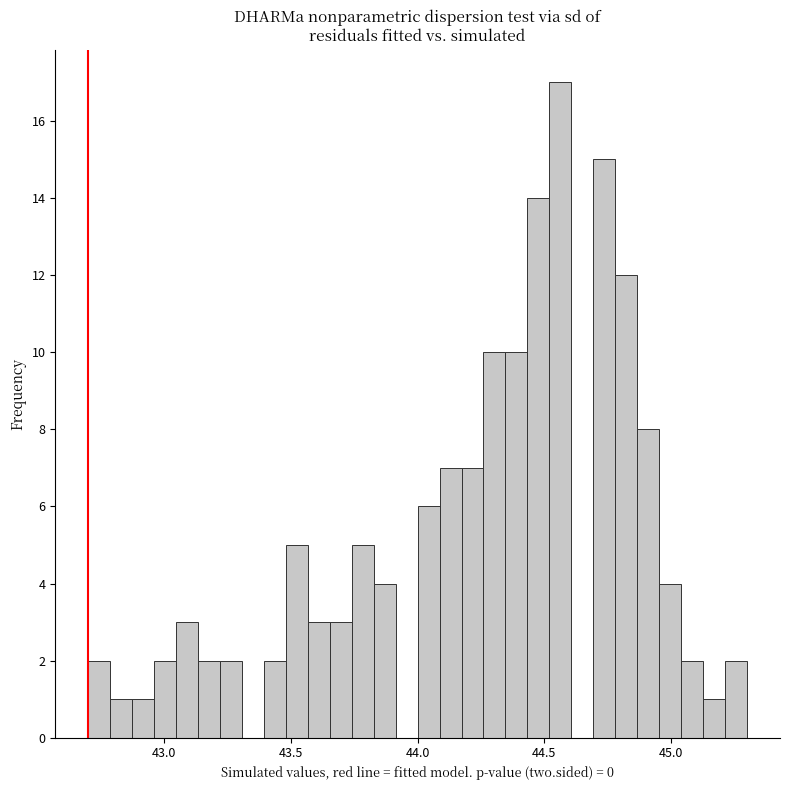

Read against the x-axis, roughly where is the centre of the tallest bar?

44.55